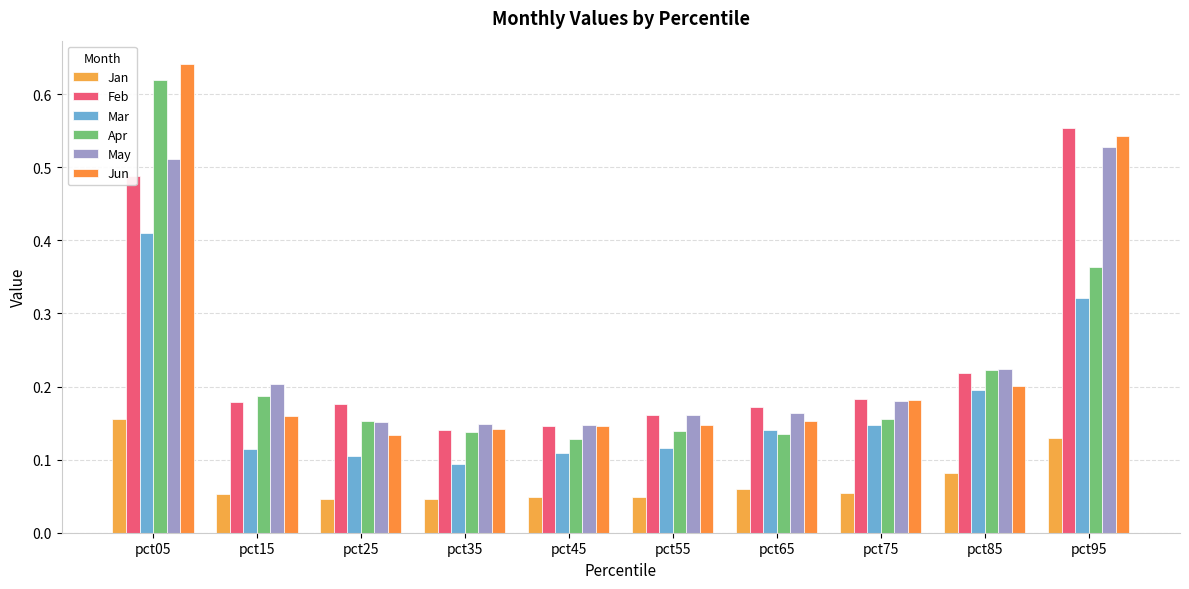

Count the Apr values in the range 0 to 1.

10